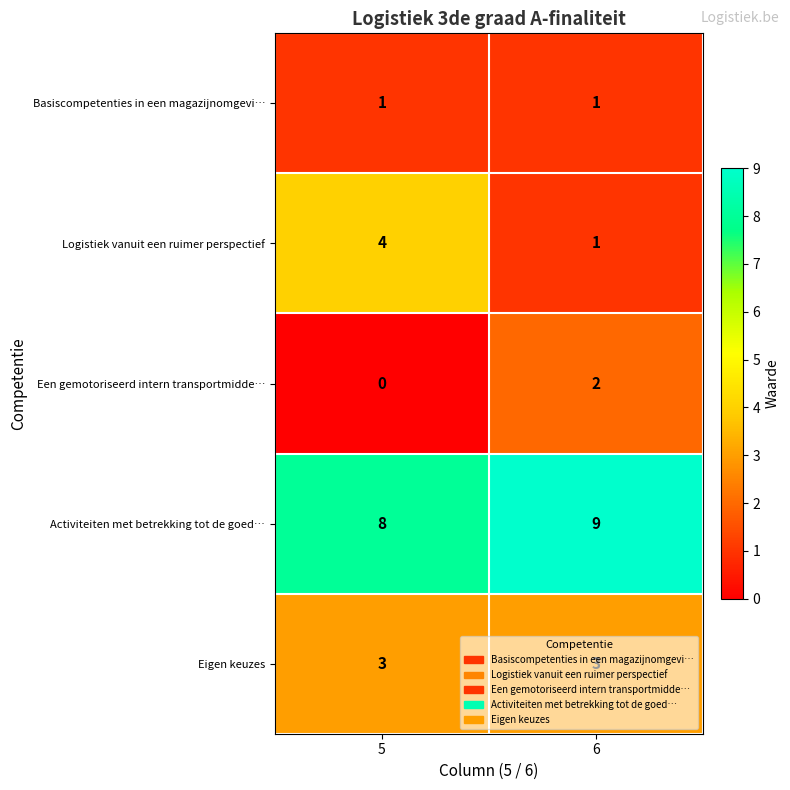

Which series changed the most between 5 and 6?

Logistiek vanuit een ruimer perspectief